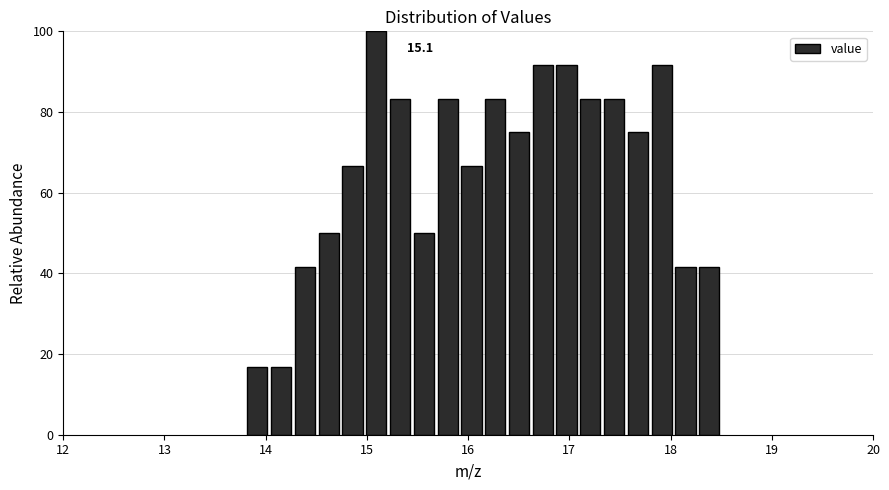

Around what value on the x-axis is the tallest bar? Give the approximate position of its centre, as read against the axis.

15.1